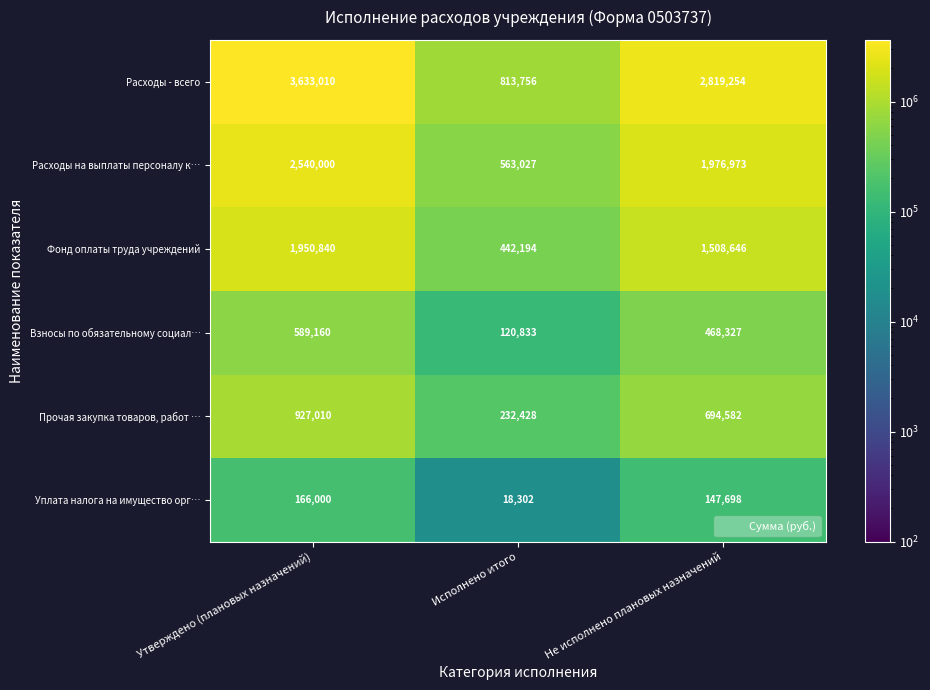

Which label corresponds to the largest value in the chart?

Утверждено (плановых назначений)